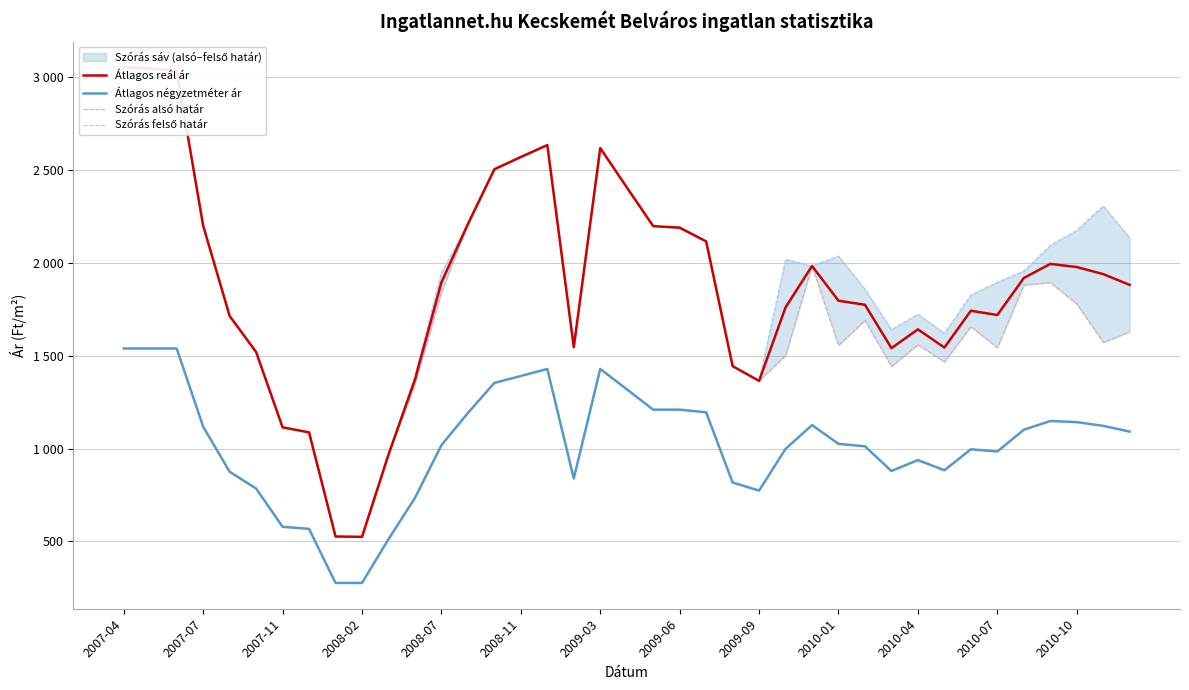

At how many categories does at least one series exceed 1688?

27